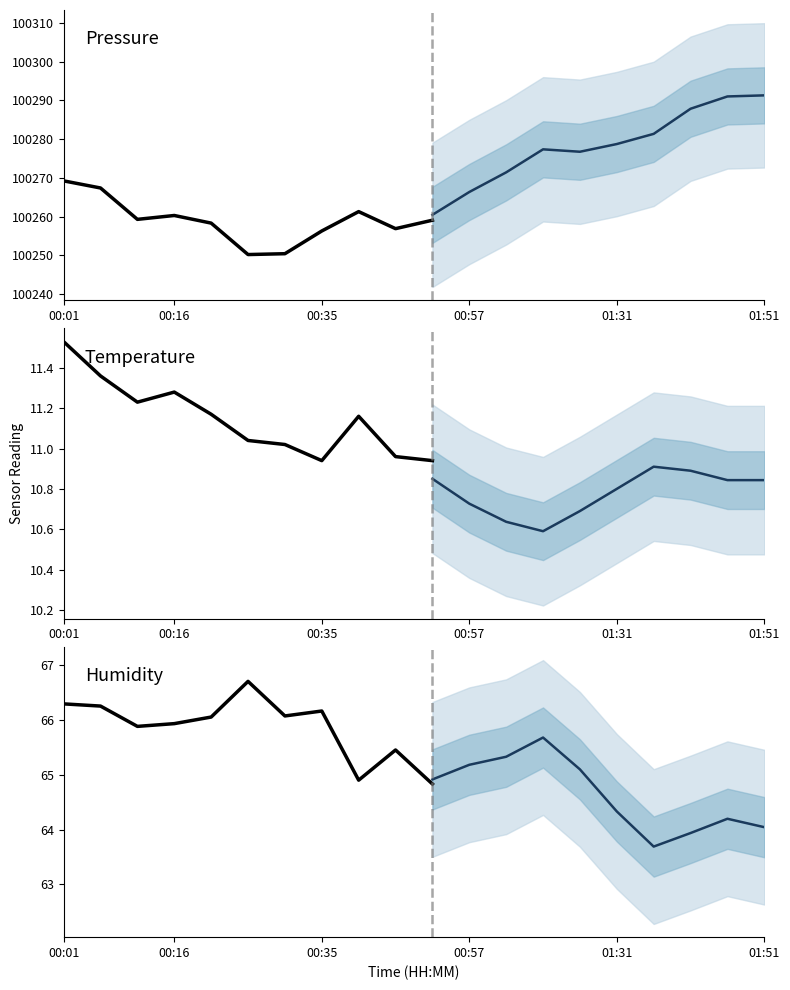

At which category does pressure reach its first local valley?

00:11